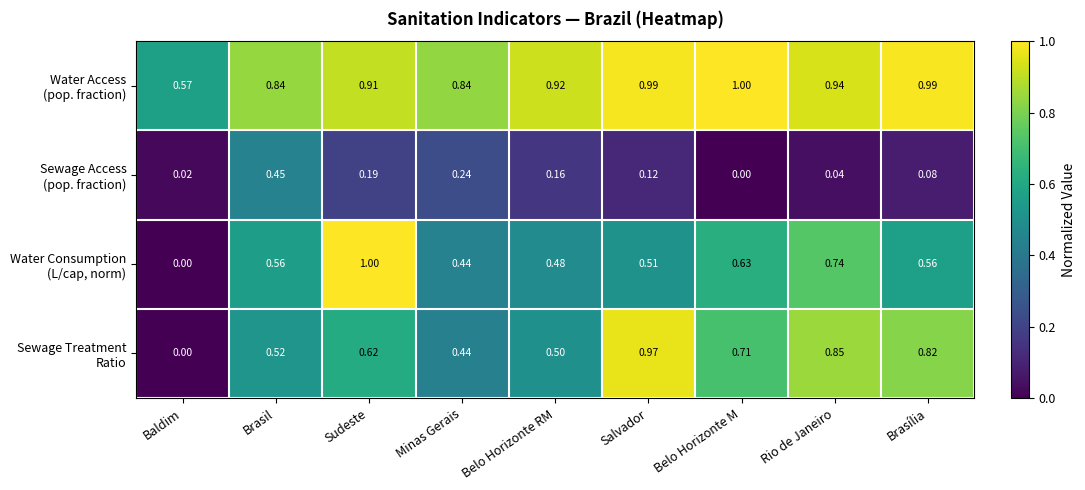

How many distinct data groups are displayed?

4